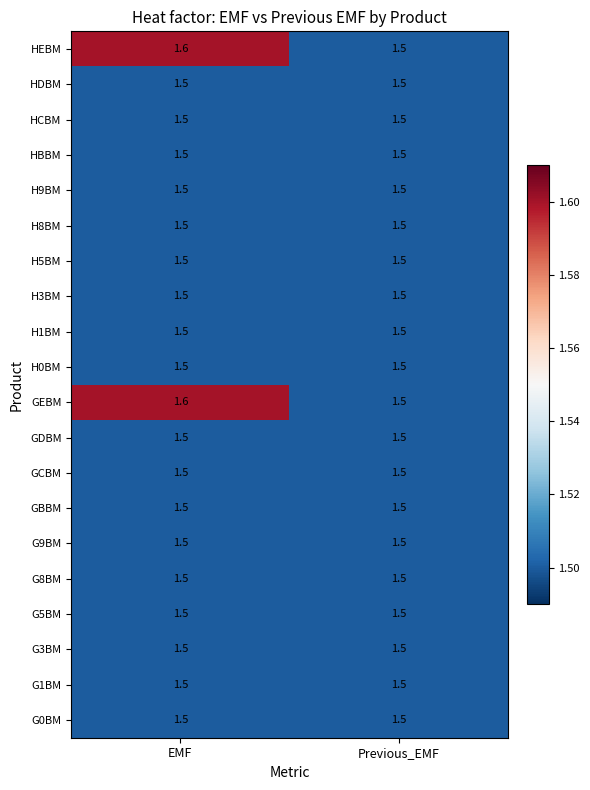

At how many categories does at least one series exceed 1?

2